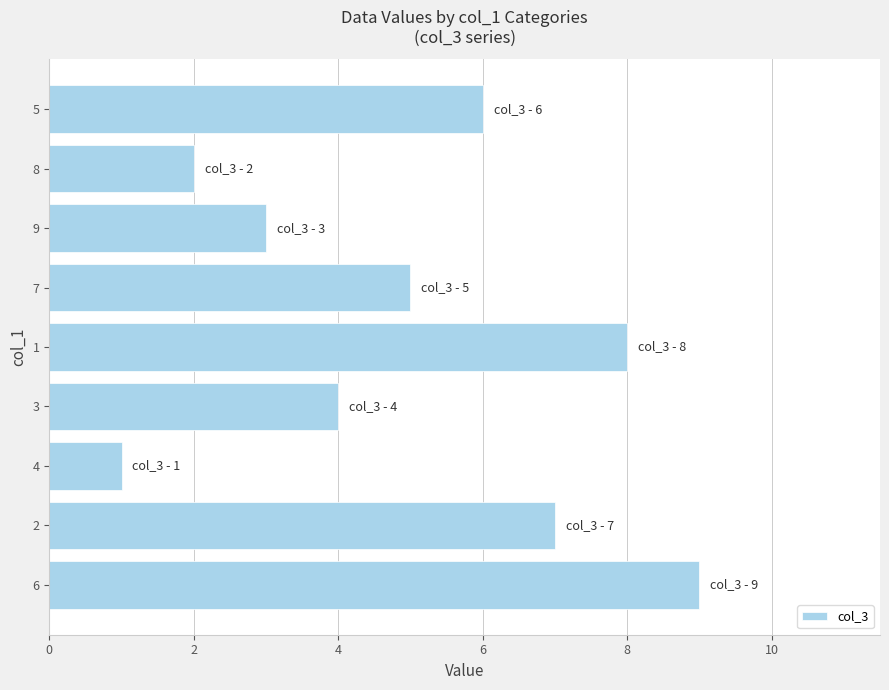

Reading top to bottom, what are all the values shown in this chart?

5=6	8=2	9=3	7=5	1=8	3=4	4=1	2=7	6=9